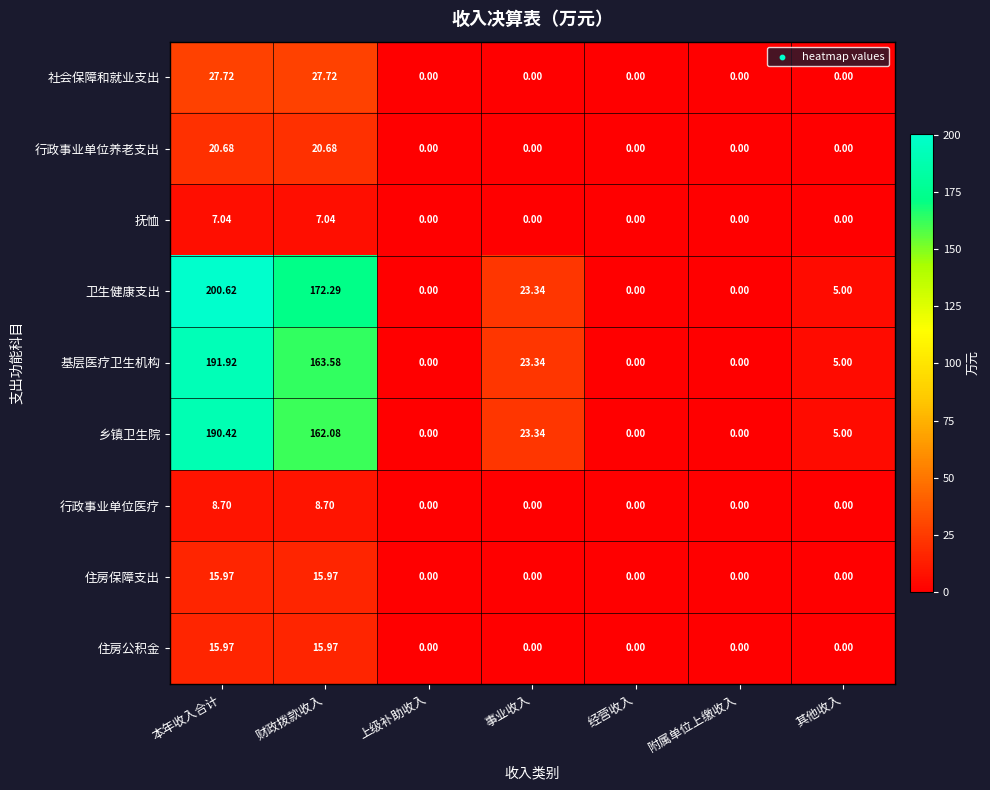

At how many categories does at least one series exceed 44?

2